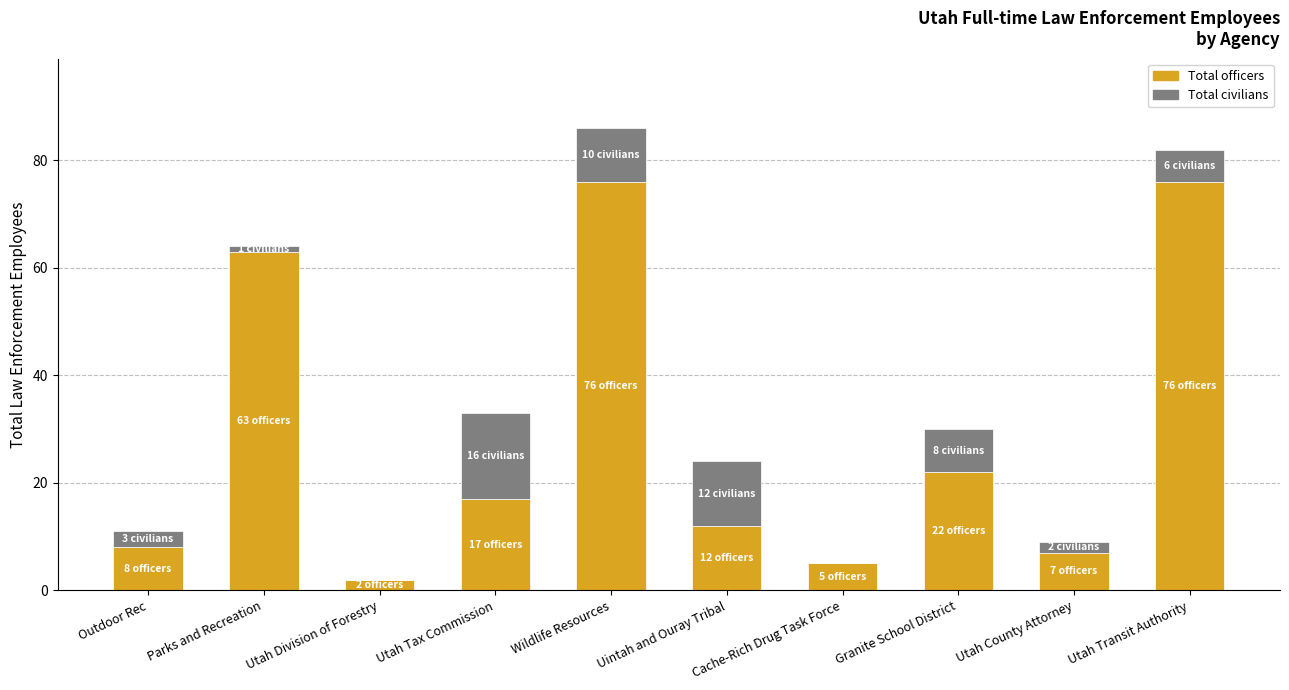

True or false: Total officers has a value of 7 at Utah County Attorney.

True